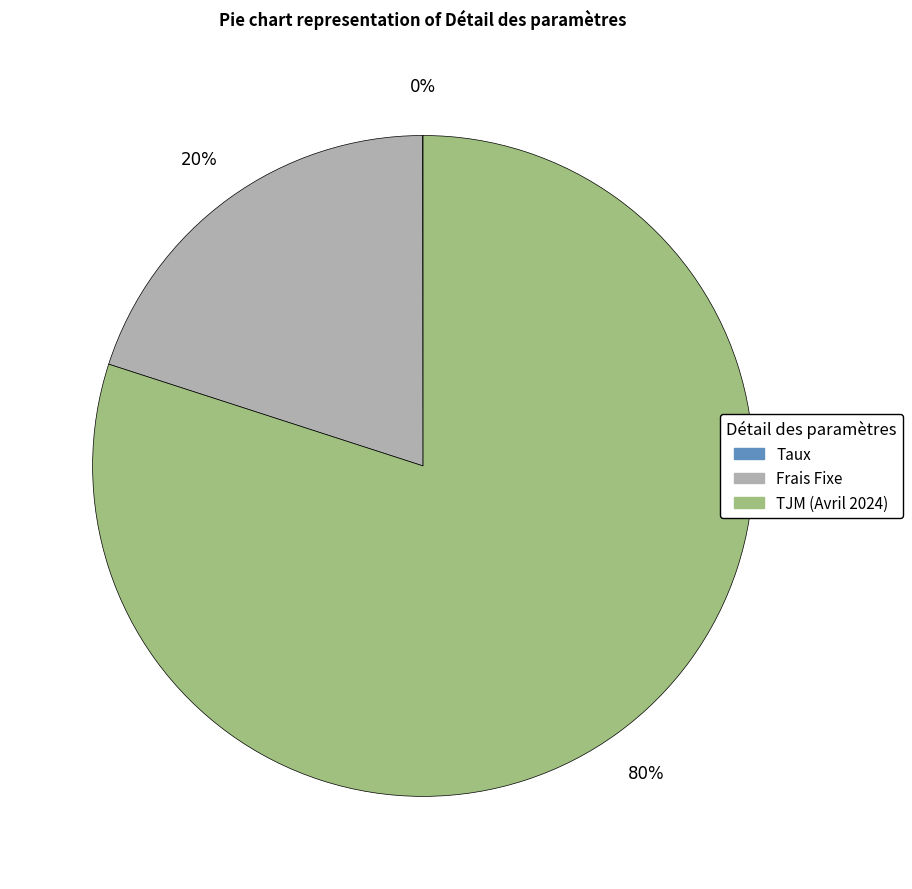

Is it true that TJM (Avril 2024) is 89% of the pie?

False